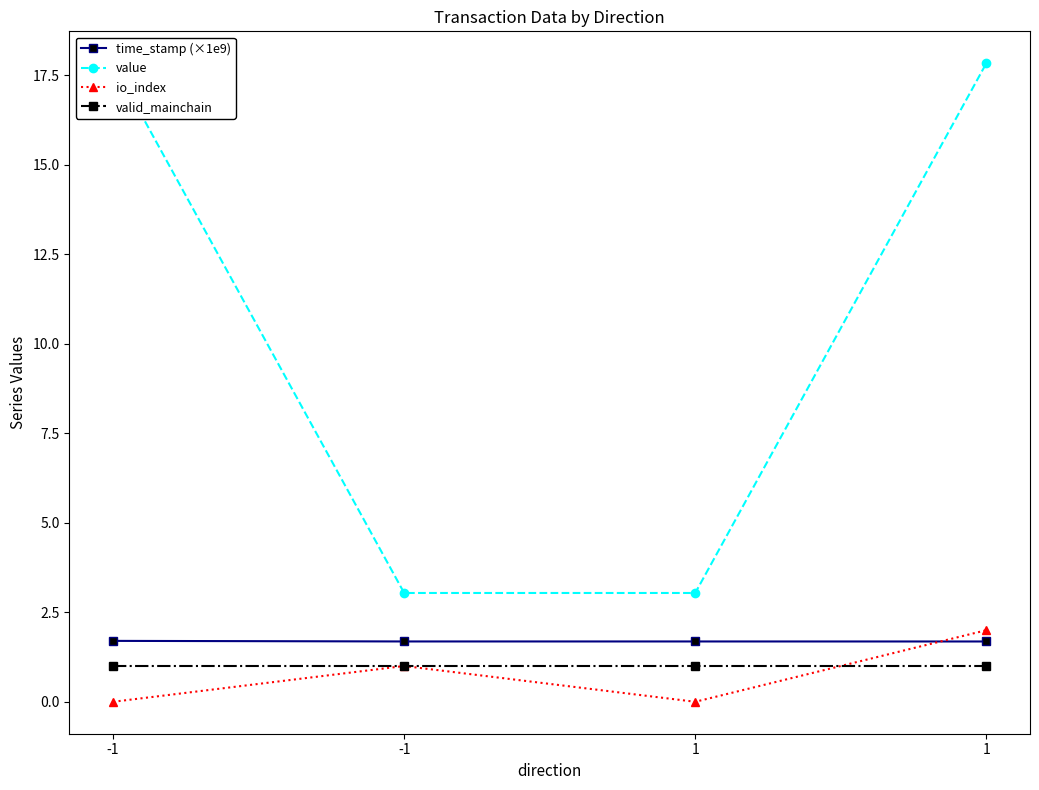

What is the difference between the maximum and second lowest values in the io_index series?

2.0